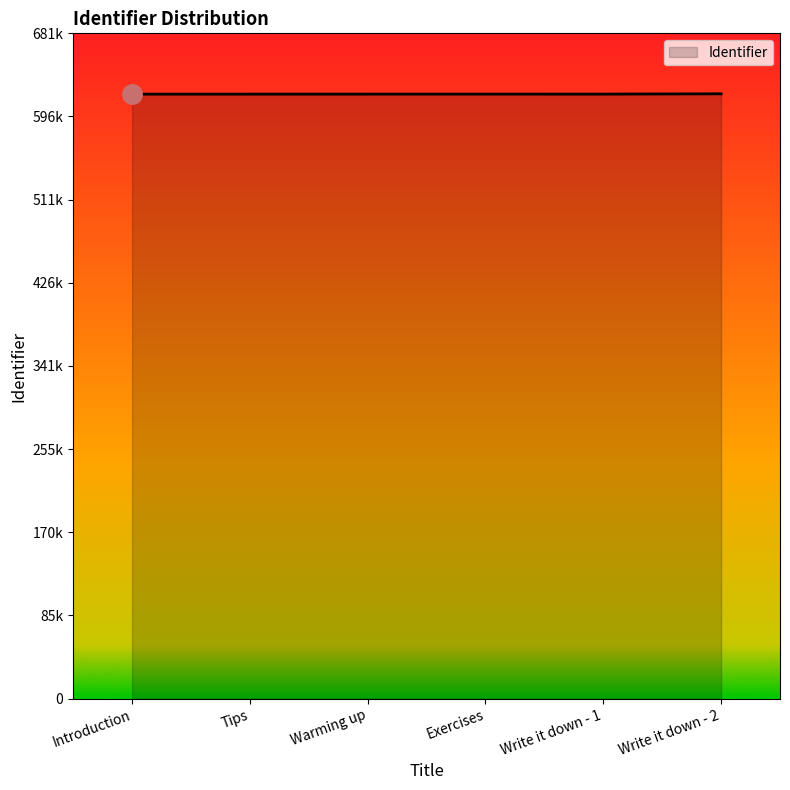

What is the difference between the maximum and minimum values?

300